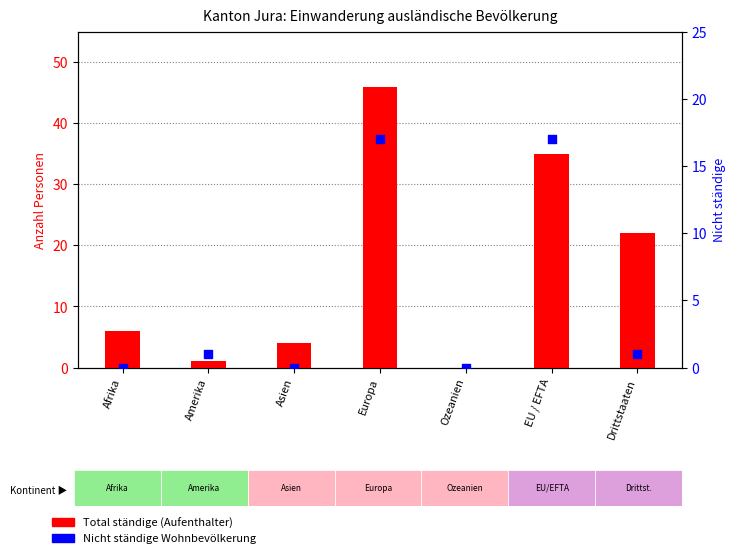

Is the value of Nicht ständige at Drittstaaten greater than the value of Total ständige at EU / EFTA?

No